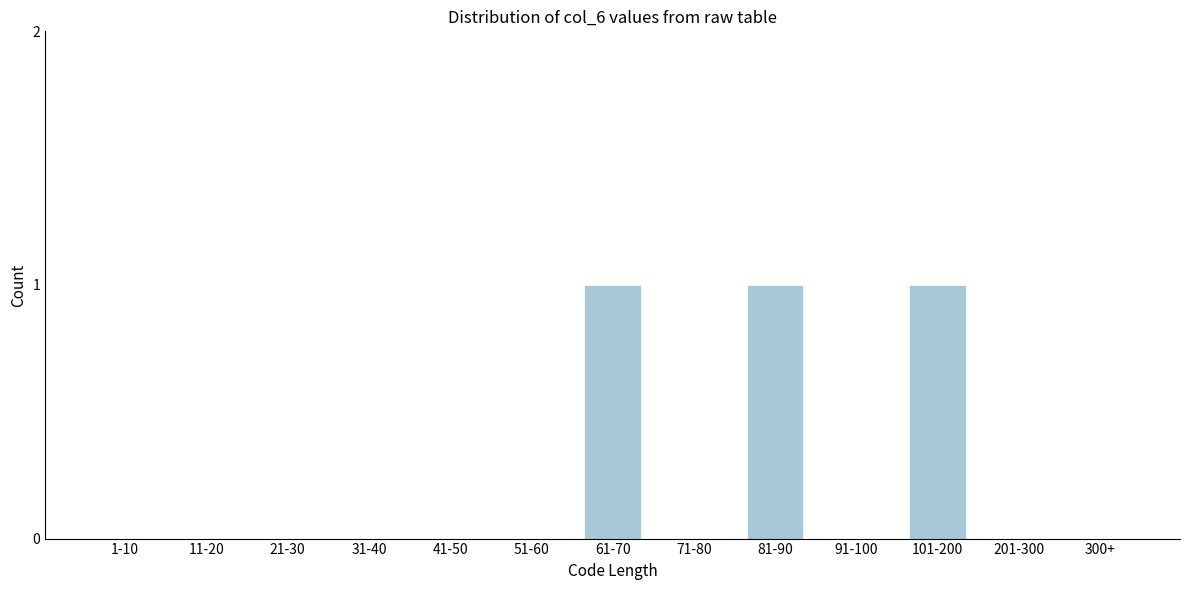

Reading left to right, transcribe all the data shown in this chart.

1-10=0	11-20=0	21-30=0	31-40=0	41-50=0	51-60=0	61-70=1	71-80=0	81-90=1	91-100=0	101-200=1	201-300=0	300+=0